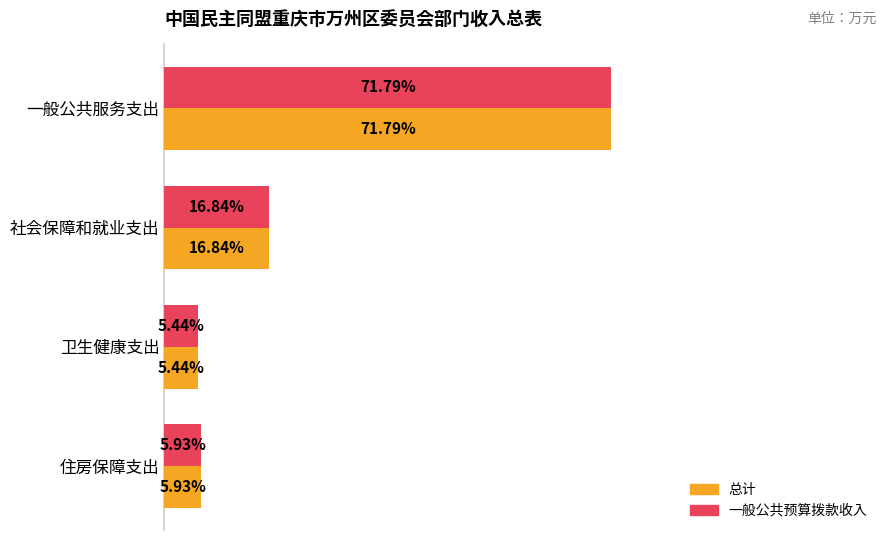

At which category is the sum across all series the highest?

一般公共服务支出